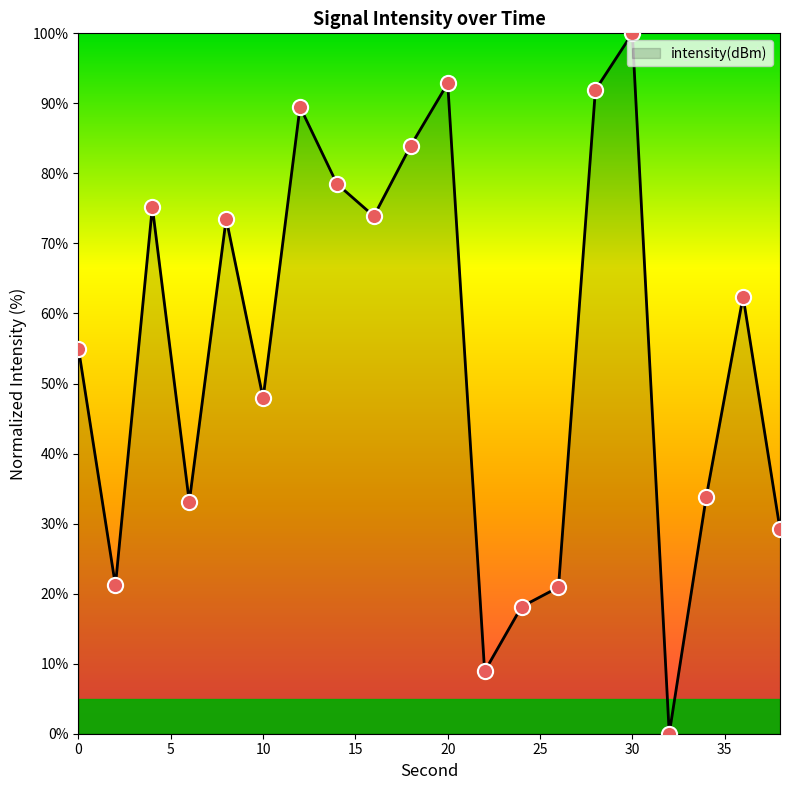

What is the greatest value displayed?

100.0